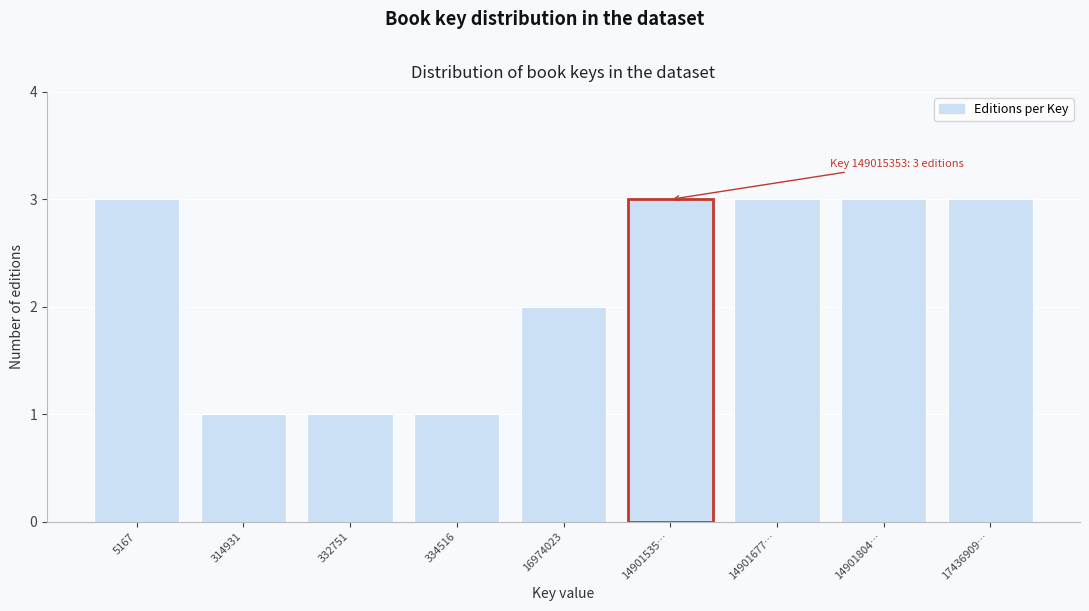

Reading right to left, extract all data points from this chart.

3	3	3	3	2	1	1	1	3